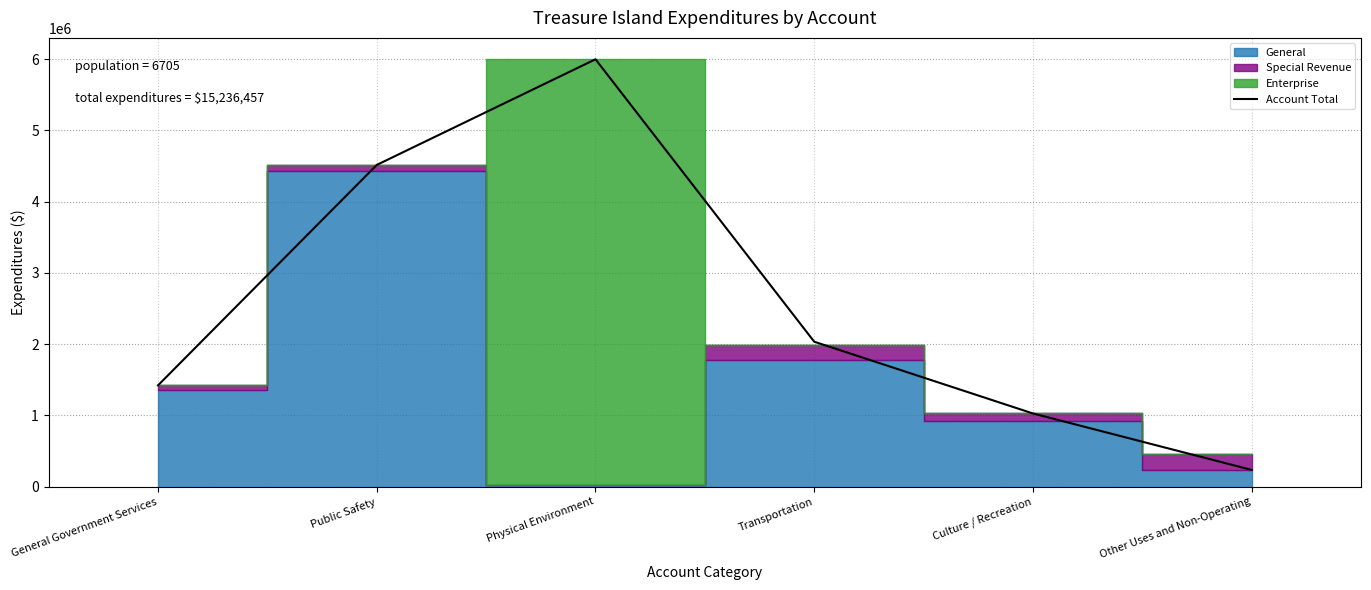

Where does the data first go above 2035233?

Public Safety